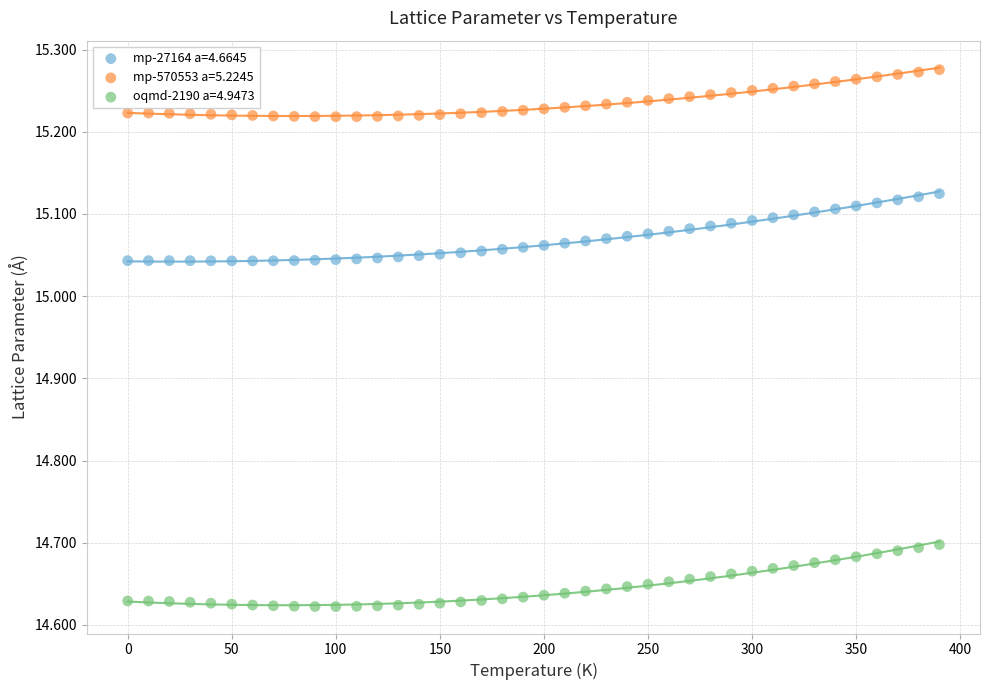

Across all data points, what is the range of X values (max minus min)?

390.0